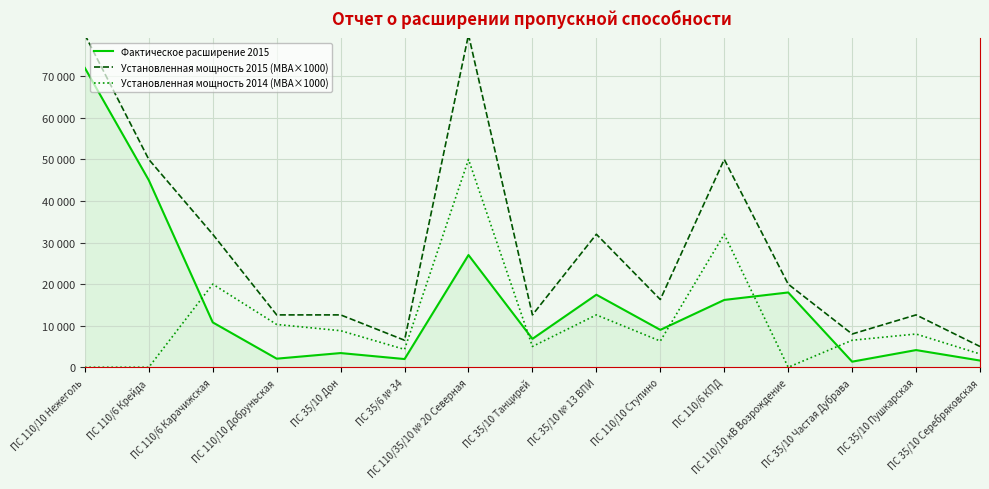

List the labels in order of Фактическое расширение 2015 value, largest first.

ПС 110/10 Нежеголь, ПС 110/6 Крейда, ПС 110/35/10 № 20 Северная, ПС 110/10 кВ Возрождение, ПС 35/10 № 13 ВПИ, ПС 110/6 КПД, ПС 110/6 Карачижская, ПС 110/10 Ступино, ПС 35/10 Танцирей, ПС 35/10 Пушкарская, ПС 35/10 Дон, ПС 110/10 Добруньская, ПС 35/6 № 34, ПС 35/10 Серебряковская, ПС 35/10 Частая Дубрава